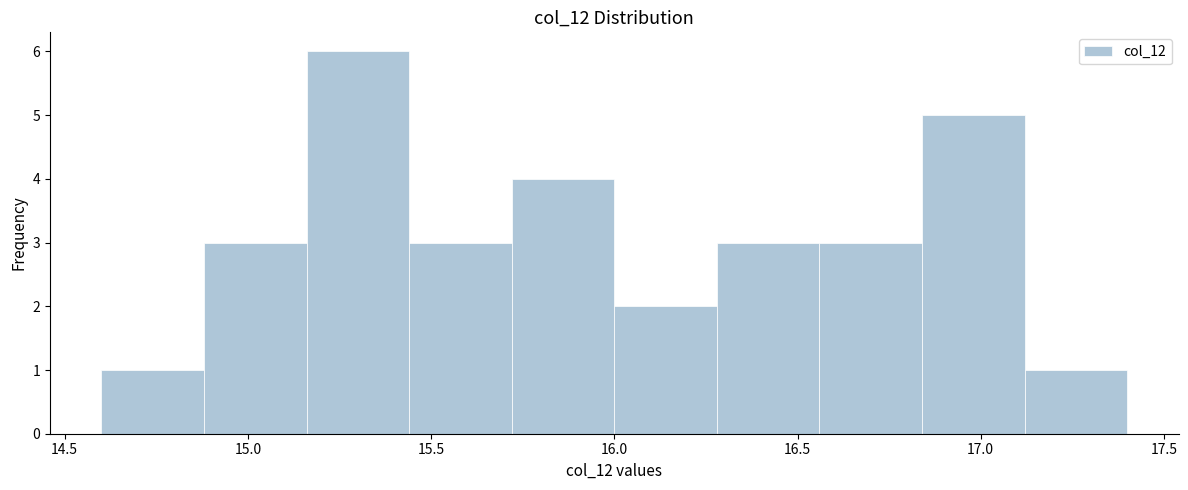

Over which range of the x-axis is the bar tallest?

15.16 to 15.44